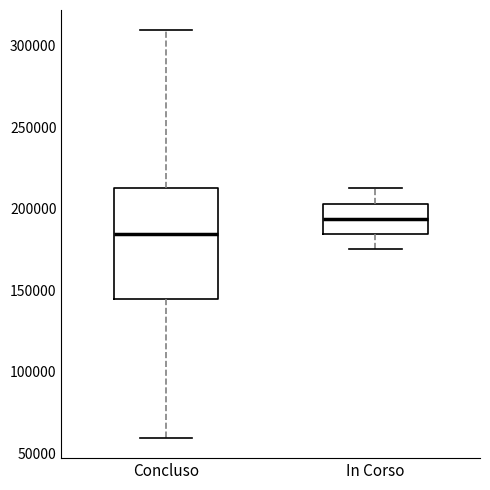

Which box is the tallest, from its lower edge to its upper edge?

Concluso